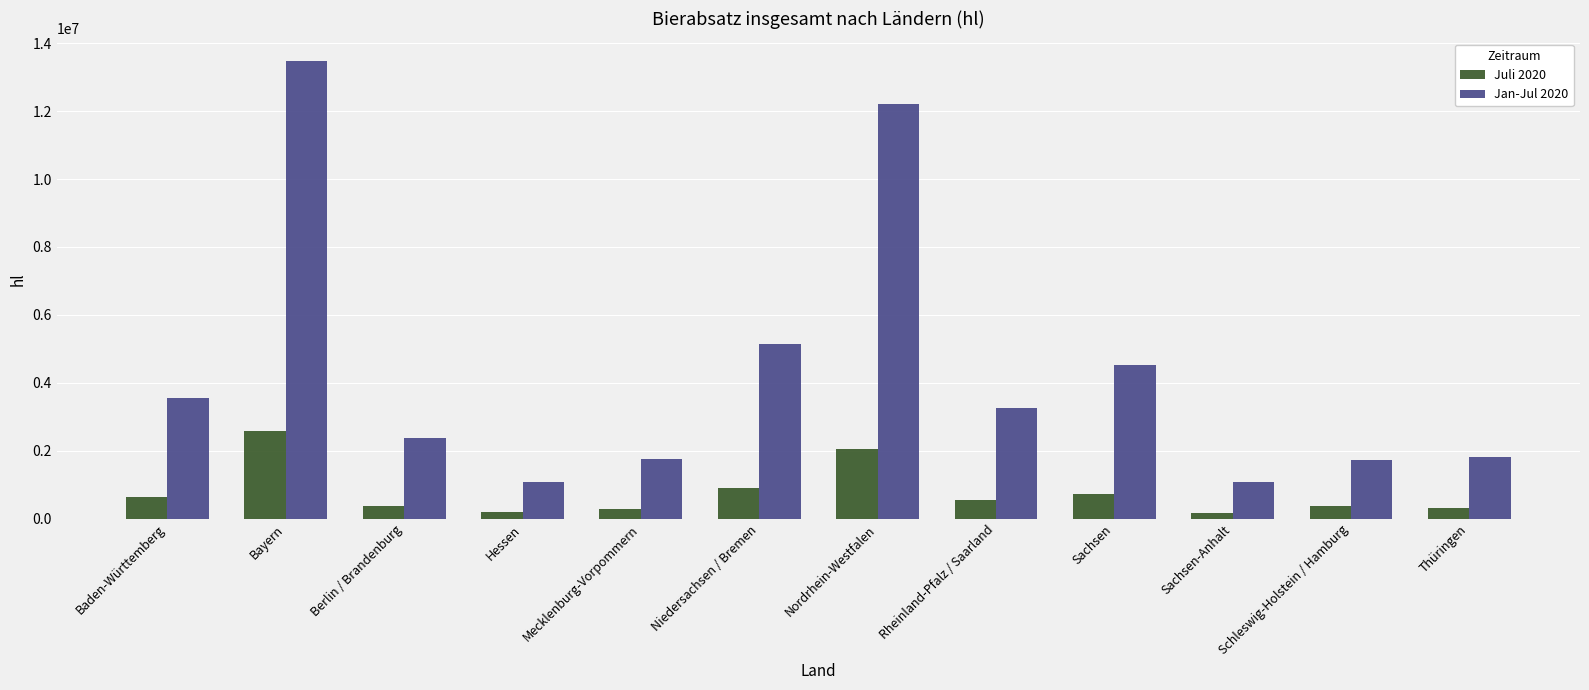

The value of Jan-Jul 2020 at Baden-Württemberg is 1338169.3. True or false?

False